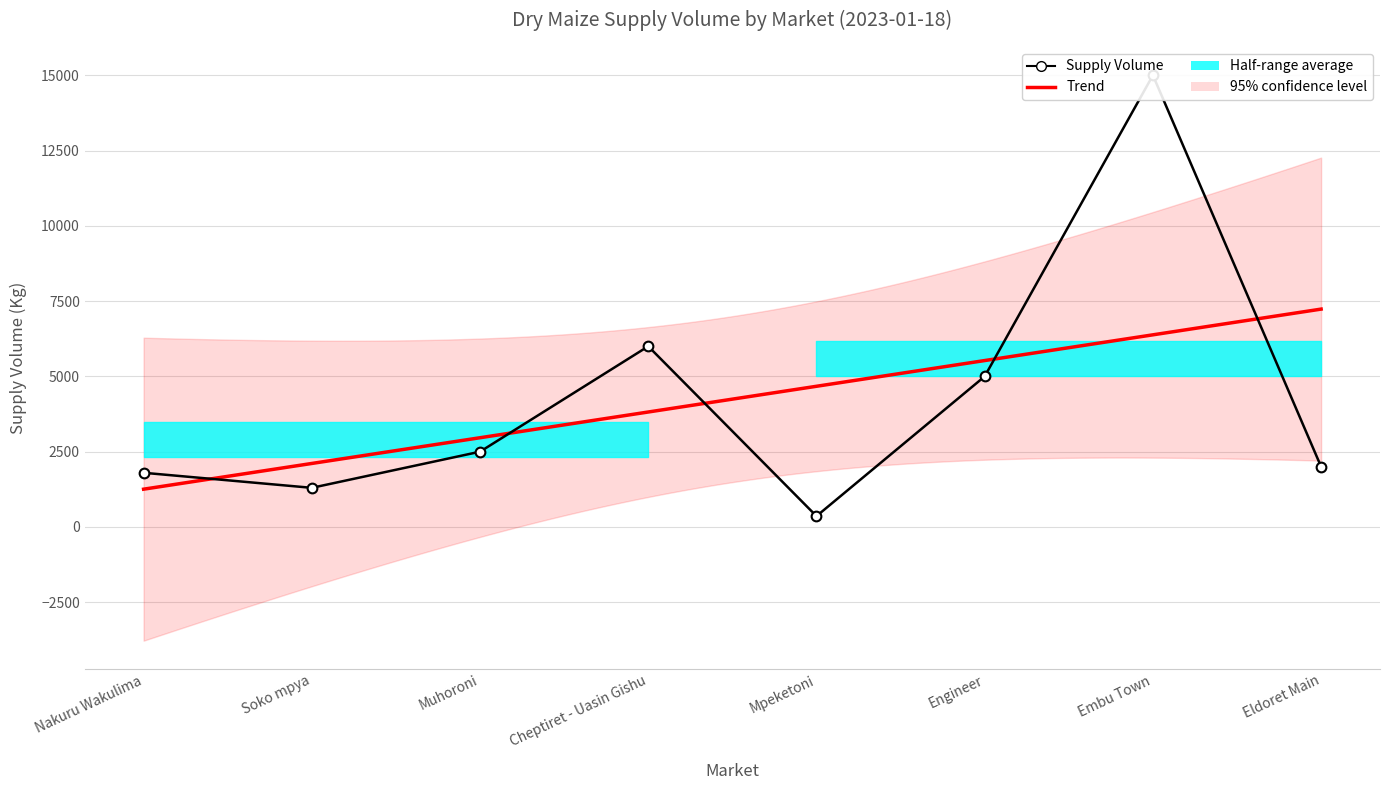

Which has a higher value, Eldoret Main or Mpeketoni?

Eldoret Main